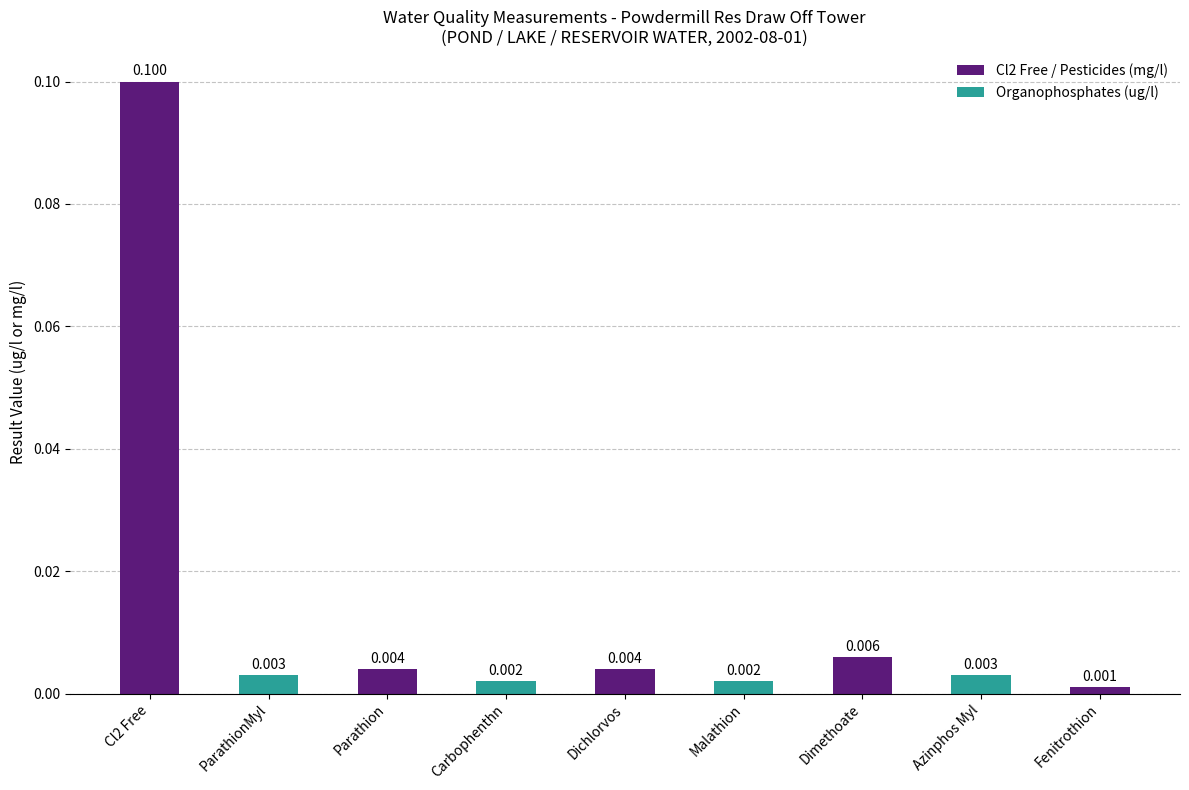

Does the chart contain any negative values?

No